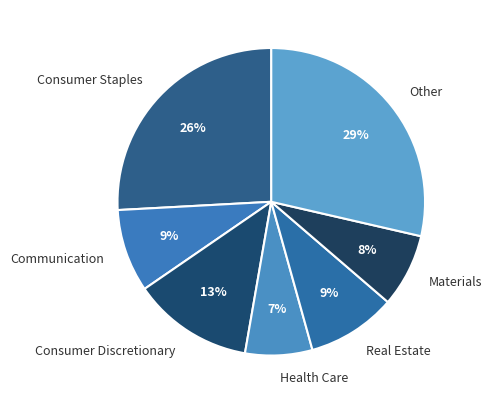

To the nearest percent, what portion does Real Estate represent?

9%